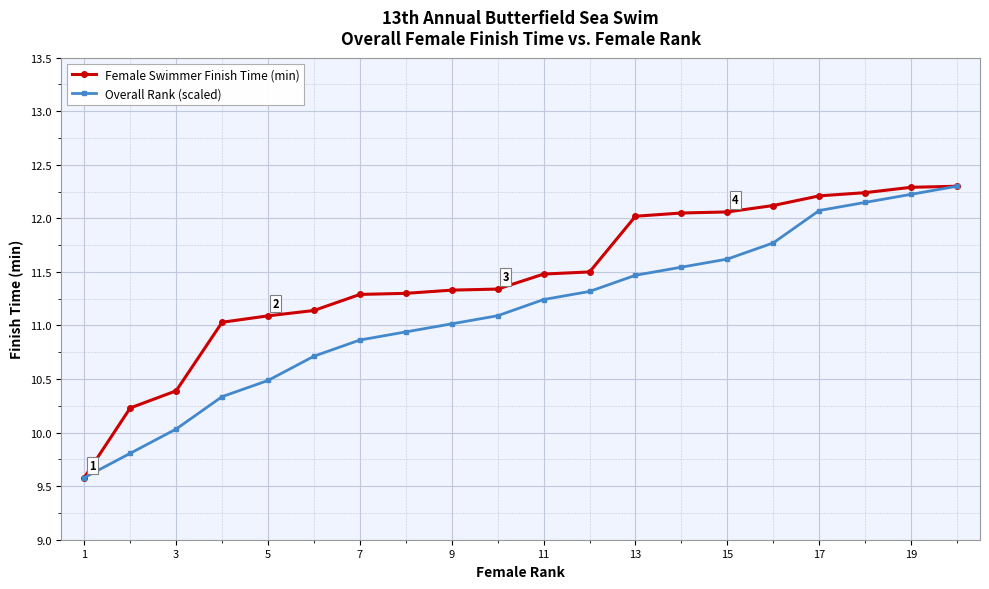

Which series has the largest total across all categories?

Female Swimmer Finish Time (min)